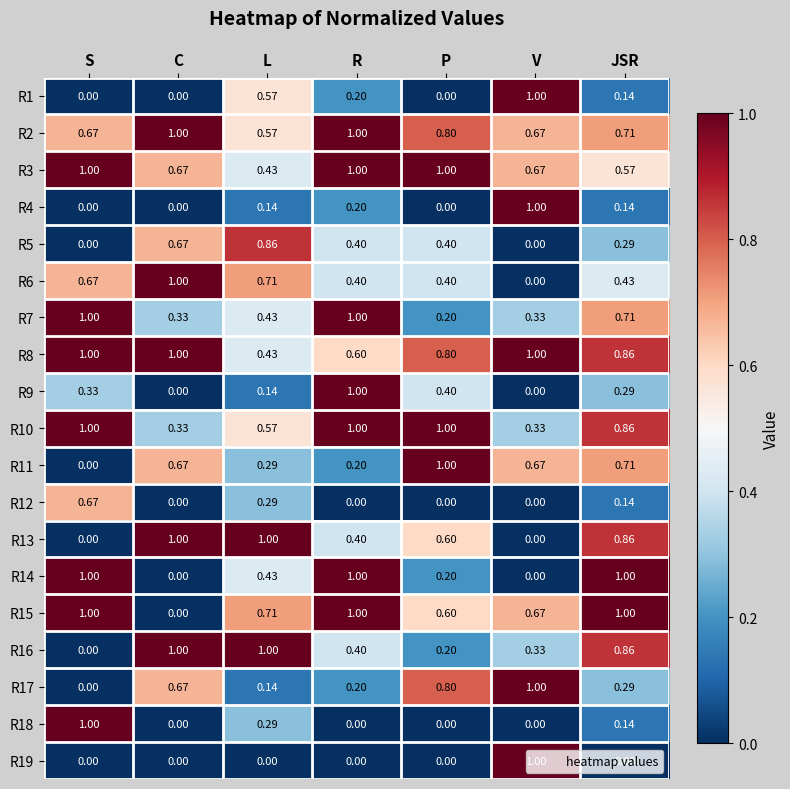

Is the value of R7 at L greater than the value of R16 at R?

Yes